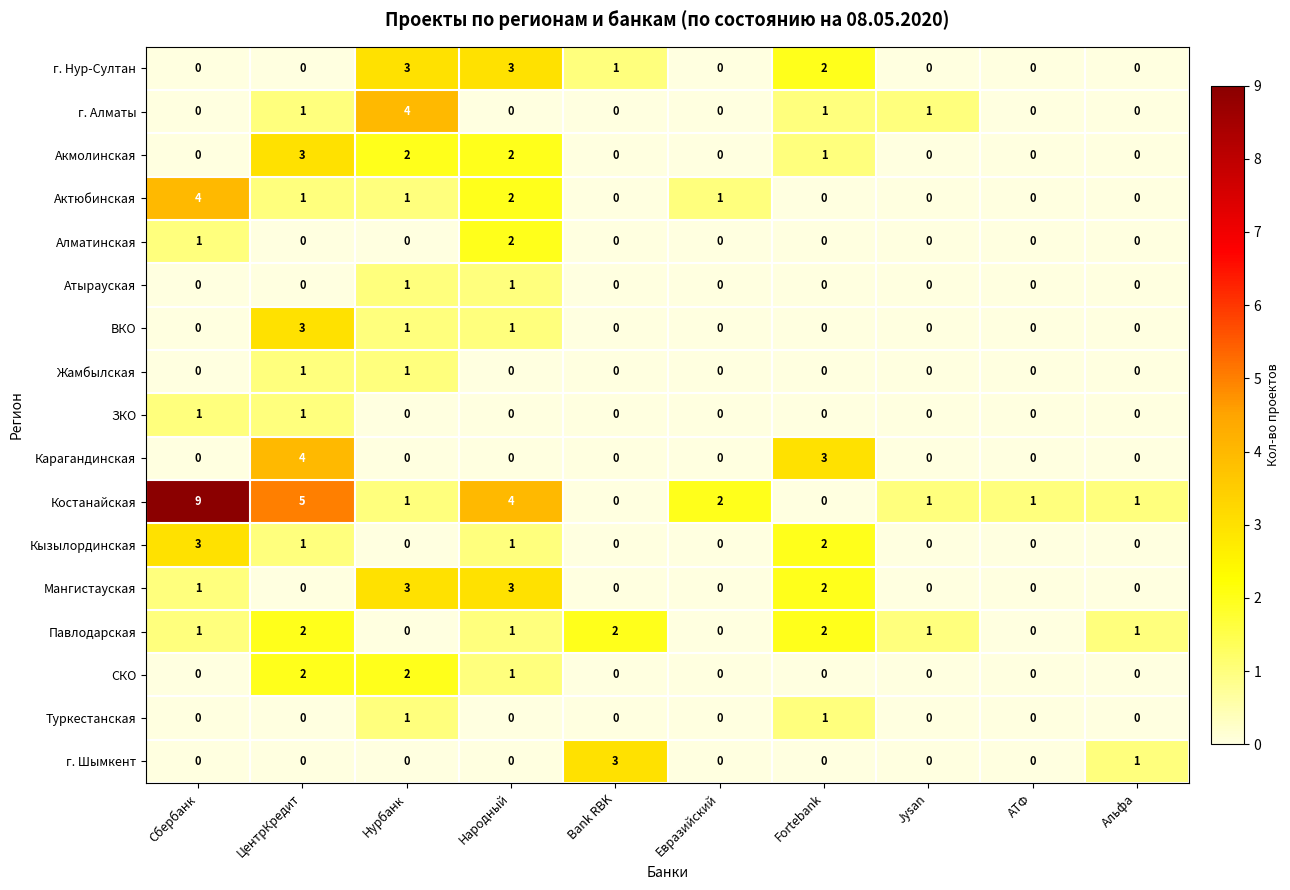

Count the number of categories in the chart.

10